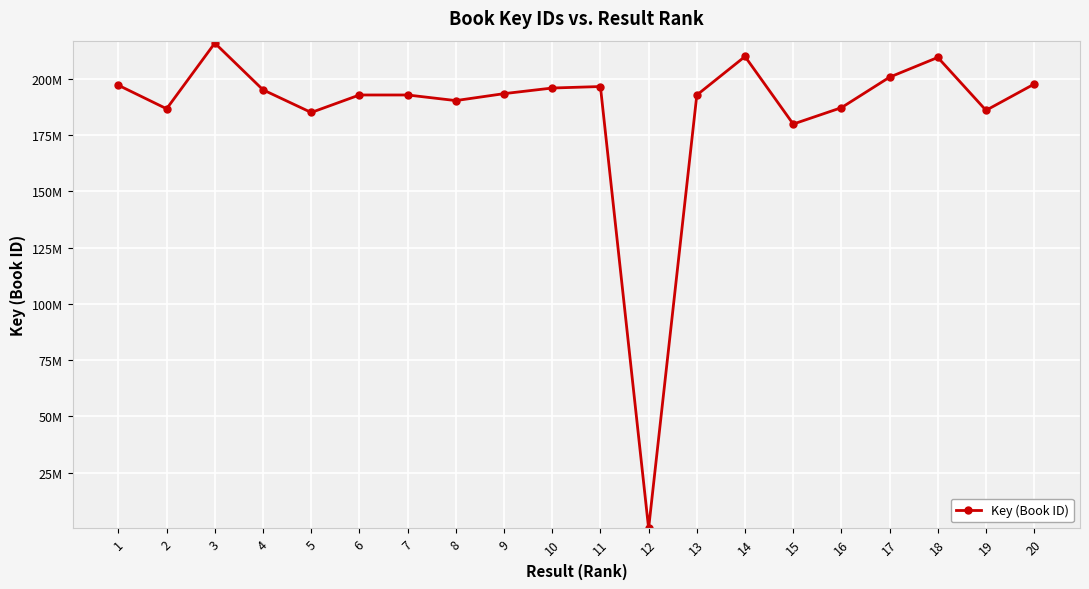

Rank the categories by value from lowest to highest.

12, 15, 5, 19, 2, 16, 8, 13, 6, 7, 9, 4, 10, 11, 1, 20, 17, 18, 14, 3